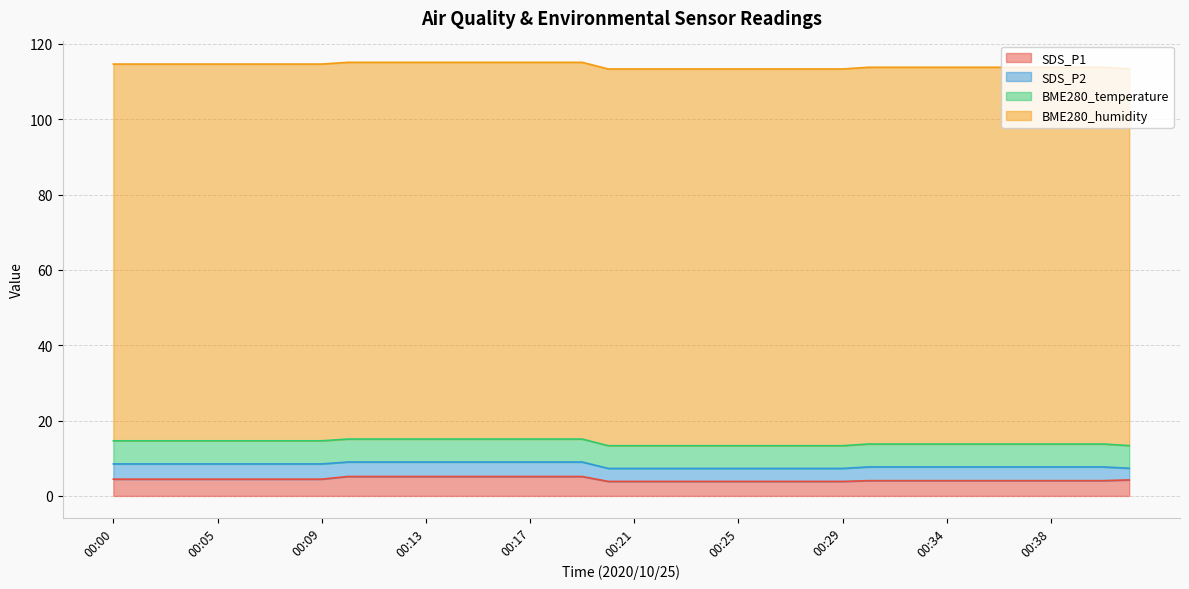

Which series changed the most between 00:09 and 00:34?

SDS_P2